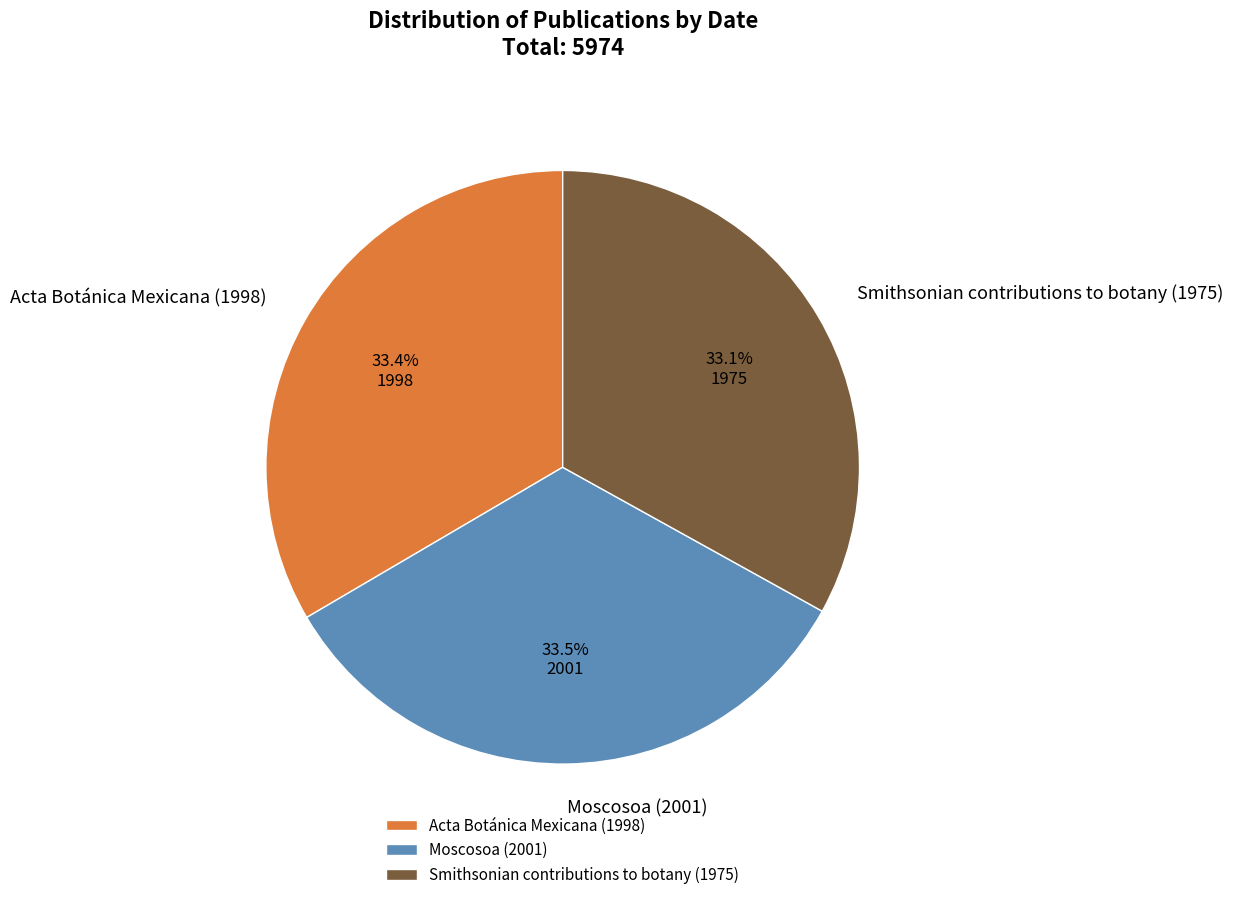

Does any single category account for the majority?

No